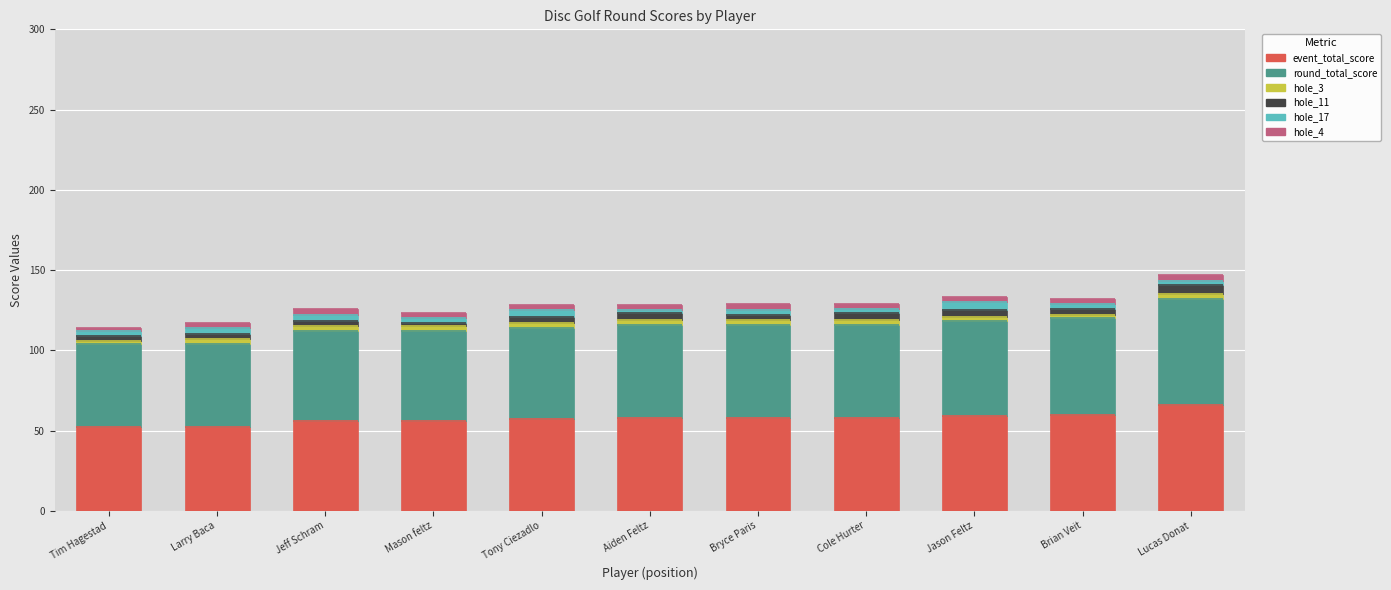

What is the maximum value for event_total_score?

66